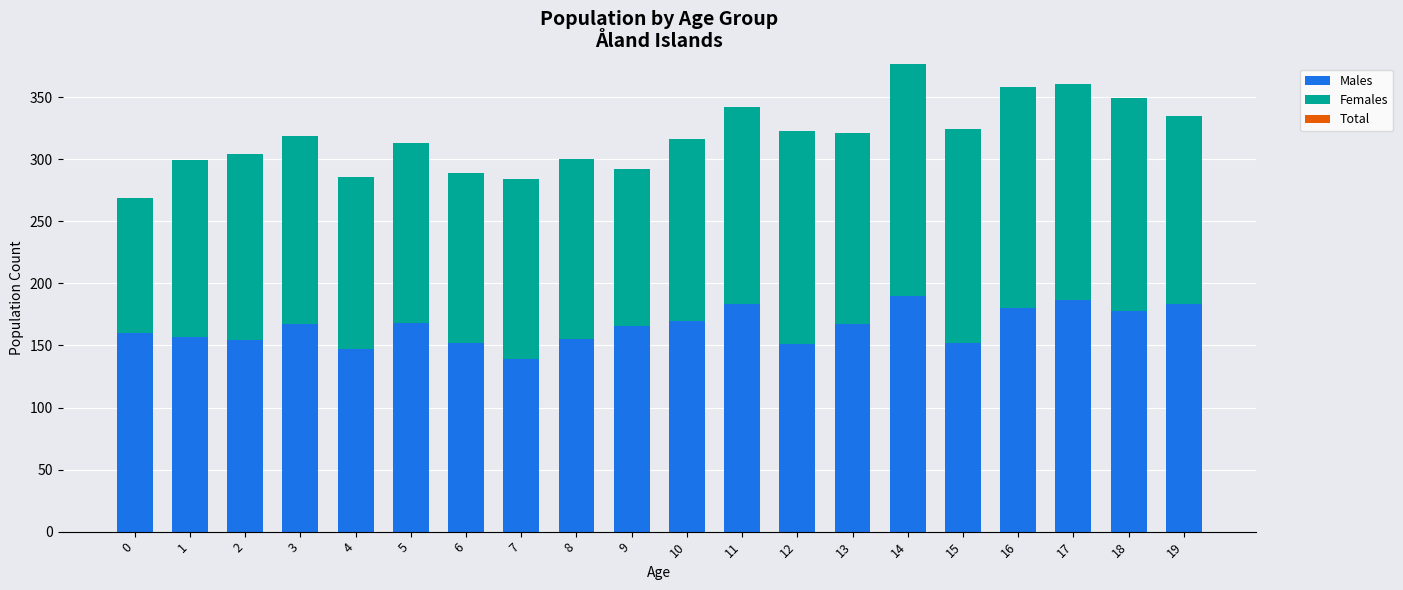

What is the sum of the Males values at 7 and 0?

299